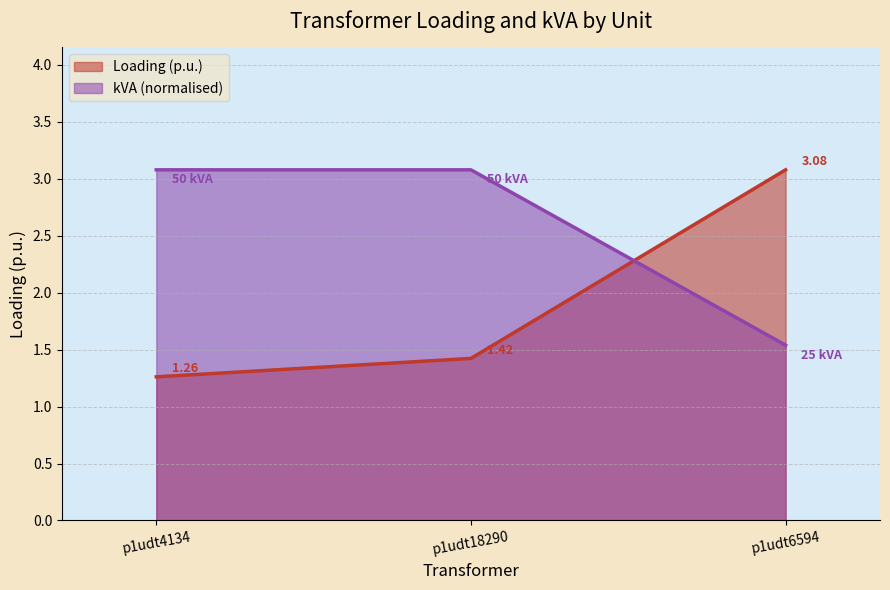

At how many categories does at least one series exceed 2?

3